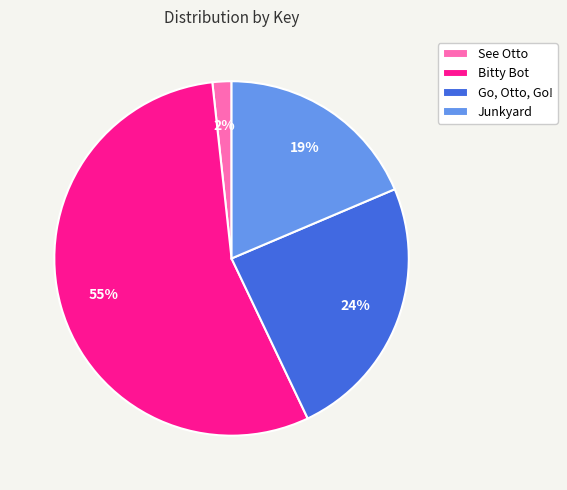

Do See Otto and Bitty Bot together represent more than half of the pie?

Yes